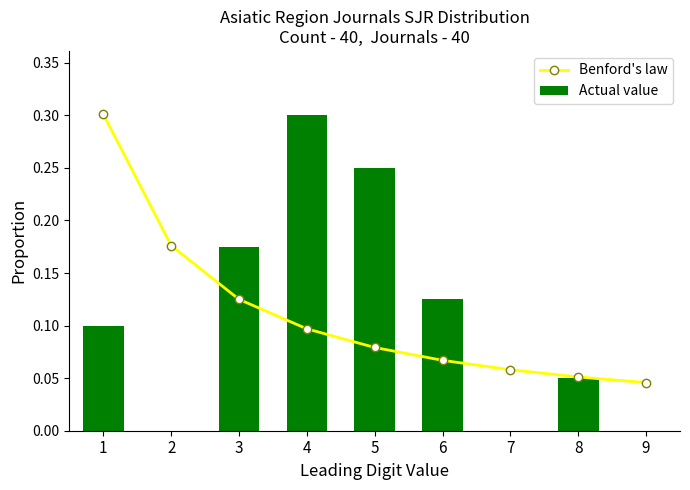

What is the total value across all series at 7?

0.1